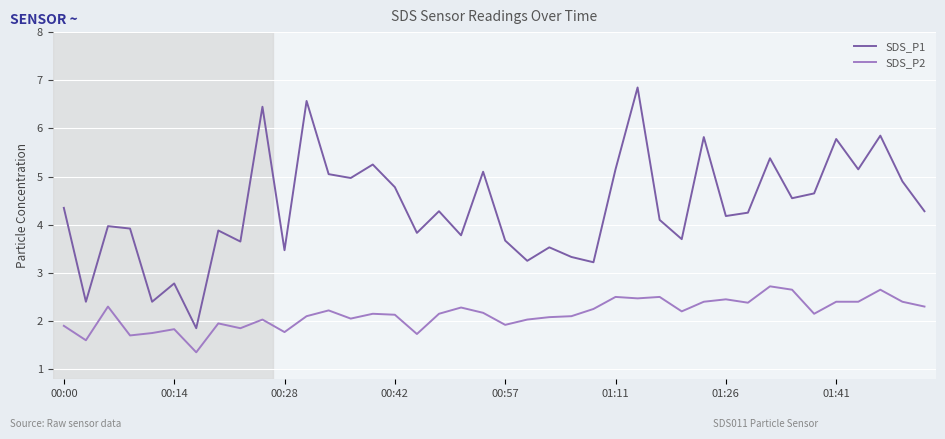

Which series has the largest total across all categories?

SDS_P1